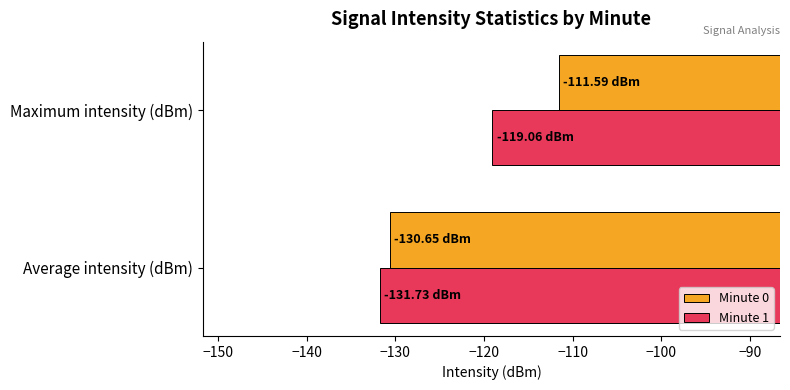

What are all the series names shown in the legend?

Minute 0, Minute 1